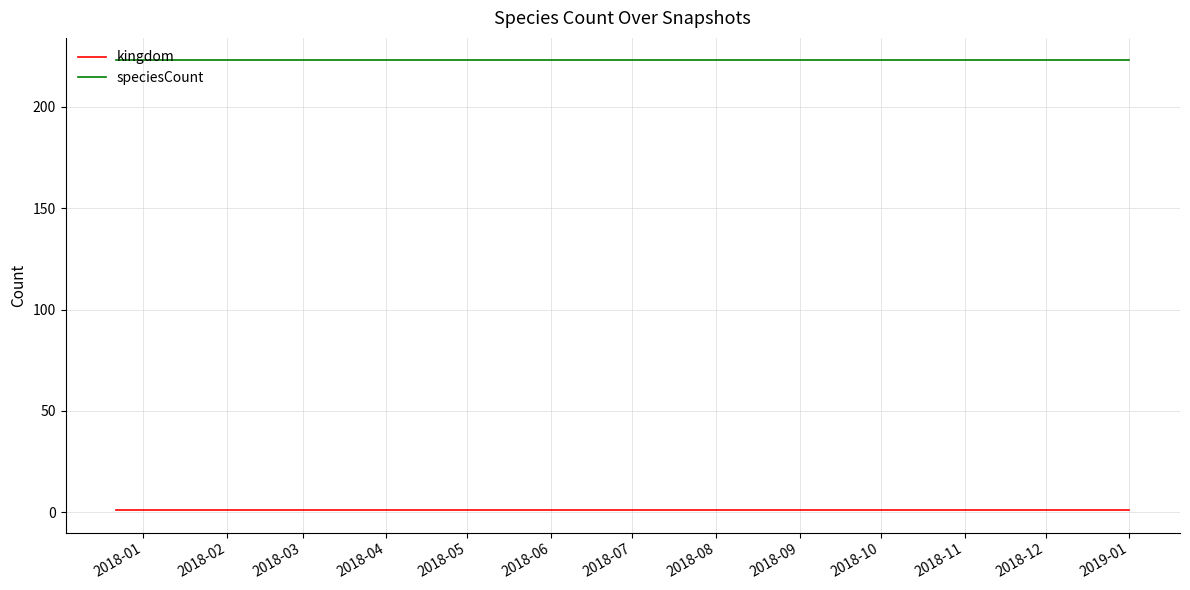

Reading left to right, what are all the values shown in this chart?

kingdom: 1	1	1	1	1
speciesCount: 223	223	223	223	223